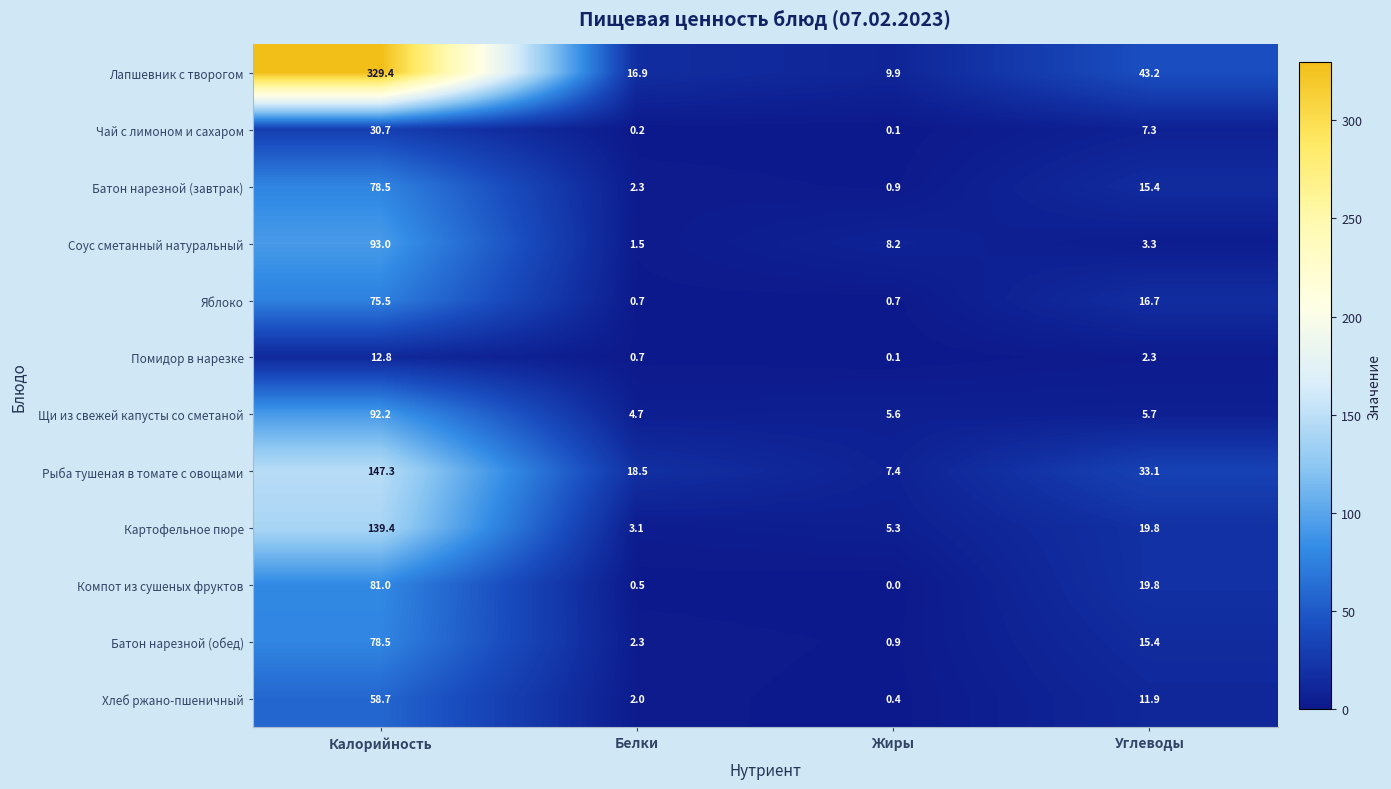

Read the Щи из свежей капусты со сметаной value at Углеводы.

5.7